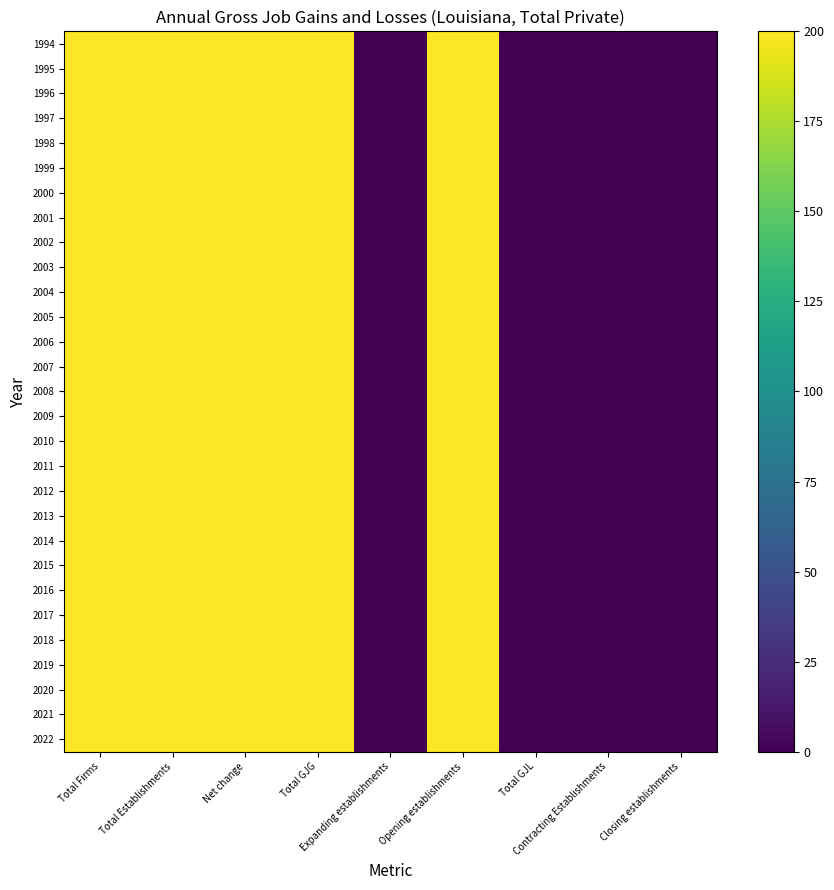

Count the number of data series in this chart.

29